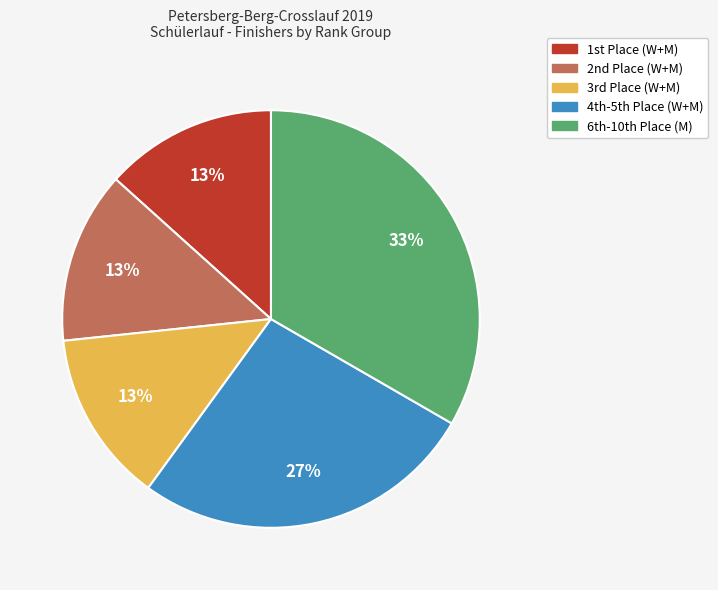

To the nearest percent, what is the average slice percentage?

20%